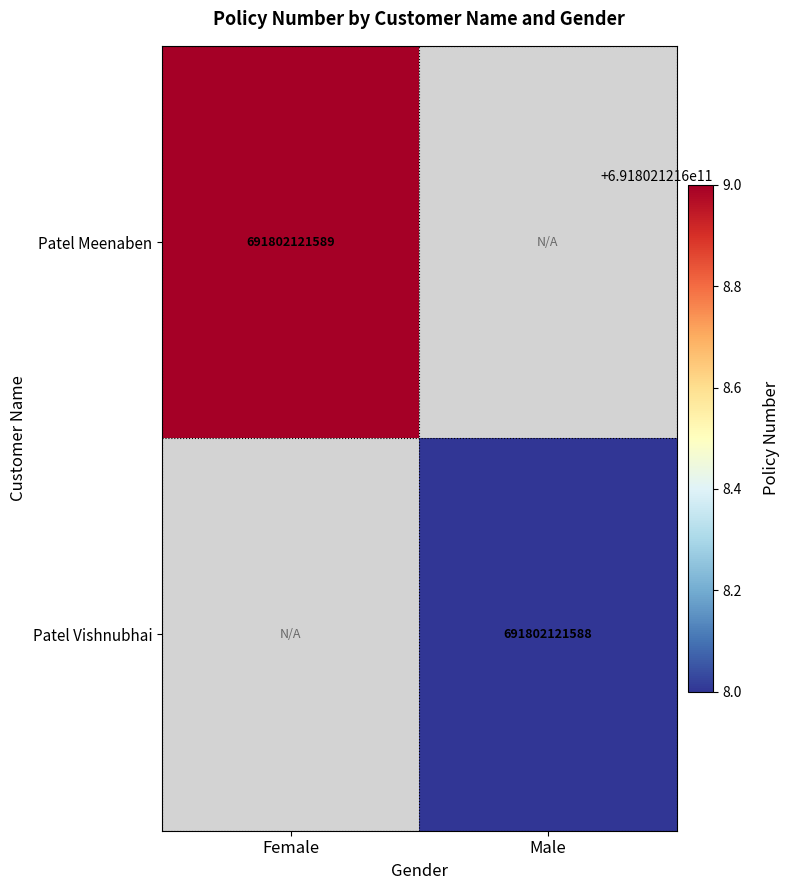

Rank the series at Male from highest to lowest value.

Patel Vishnubhai, Patel Meenaben